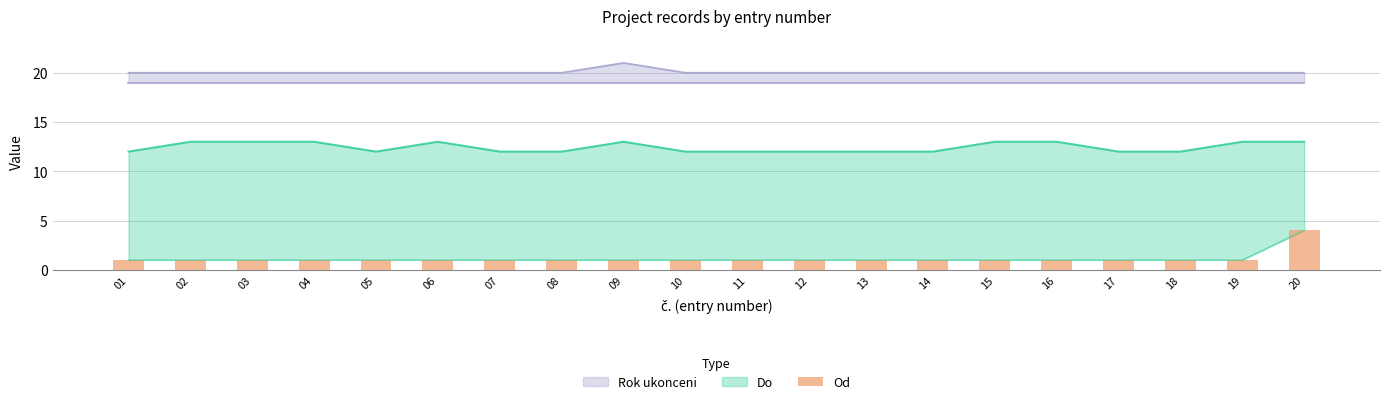

What is the value of the 18th bar from the left?

1